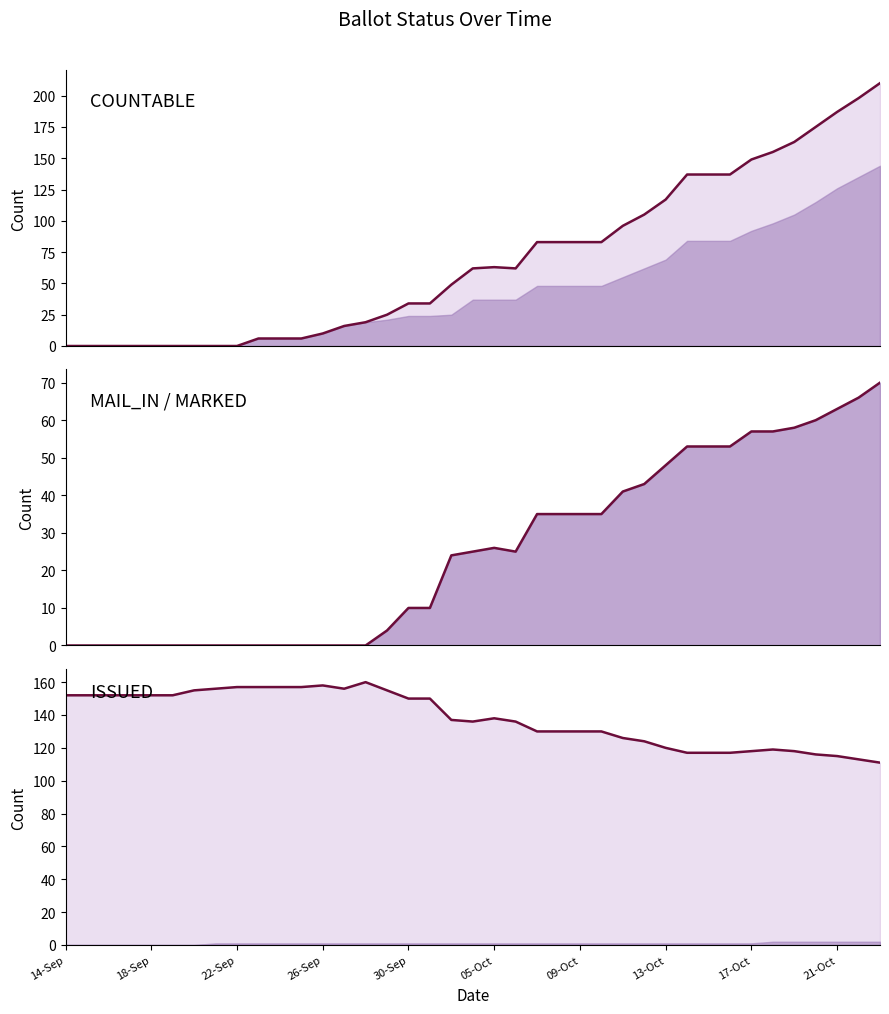

What is the sum of all MAIL_IN line values?

986